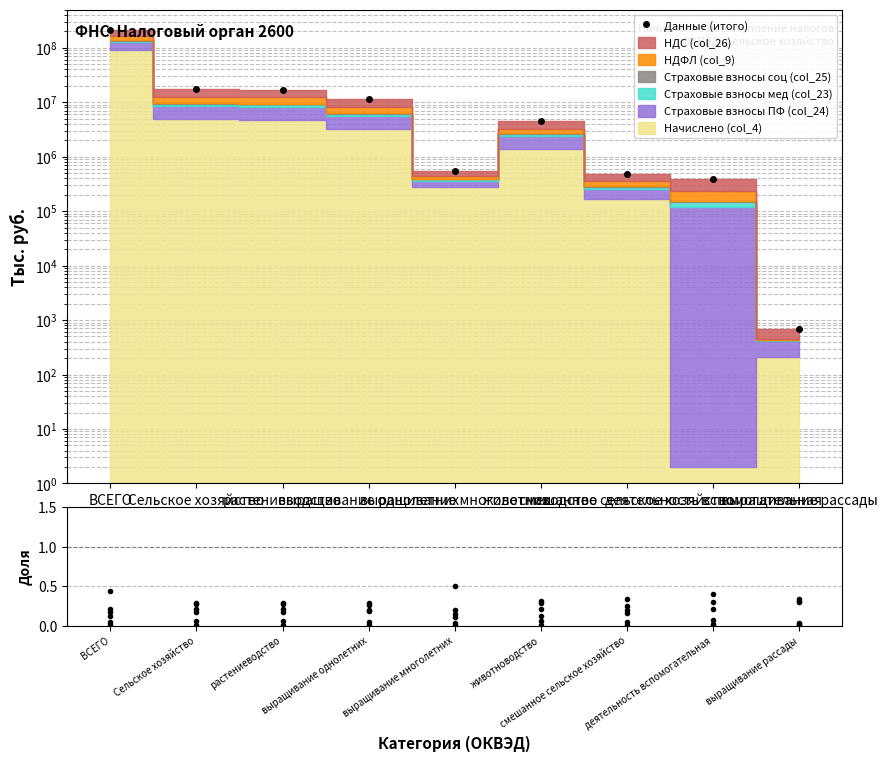

How many interior local valleys (lower than both neighbors) does the data have?

1